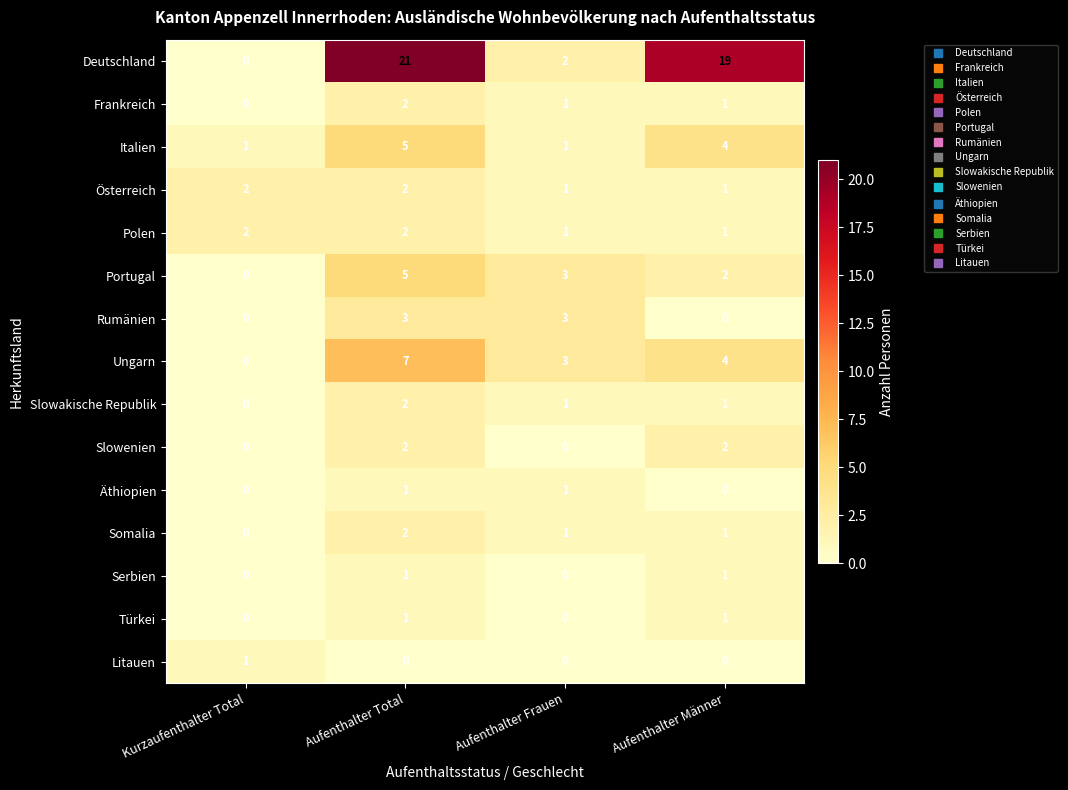

What is the spread (max minus min) of values at Aufenthalter Frauen?

3